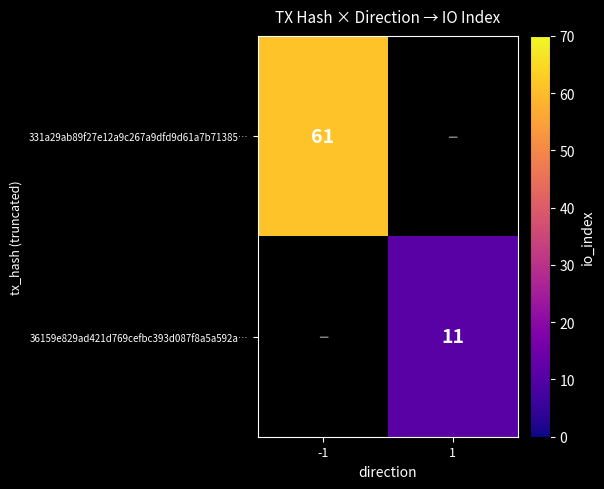

Is it true that 36159e829ad421d769cefbc393d087f8a5a592a… equals 4.8 at 1?

False